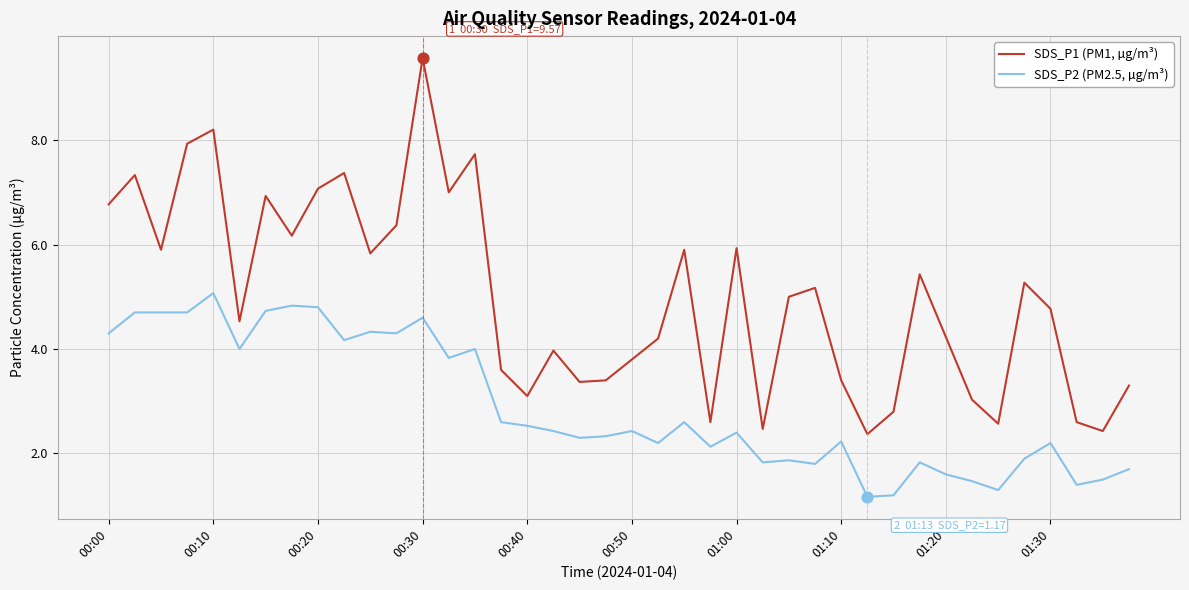

Which series has the largest total across all categories?

SDS_P1 (PM1, µg/m³)